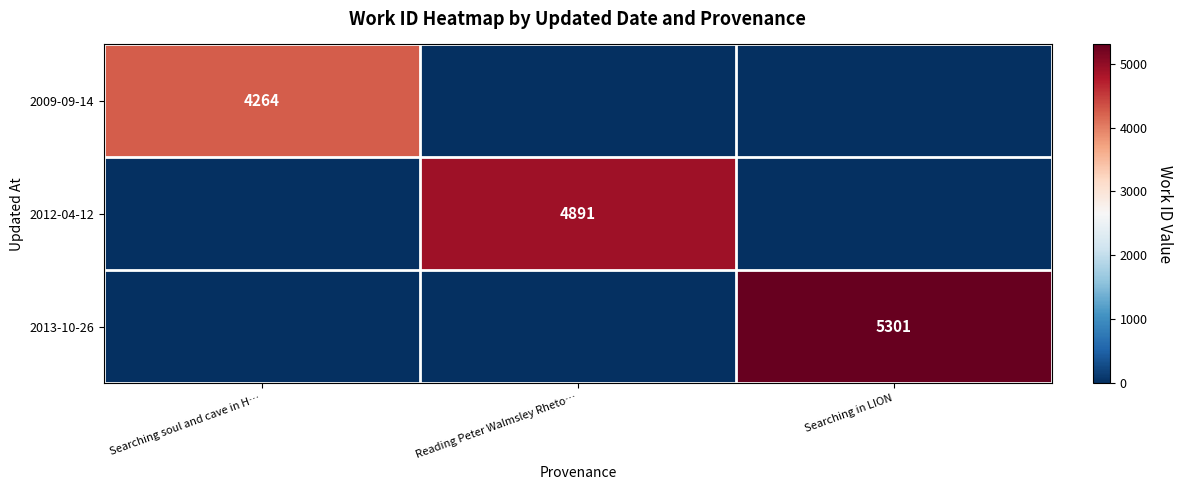

Is it true that 2013-10-26 equals 5301 at Searching in LION?

True